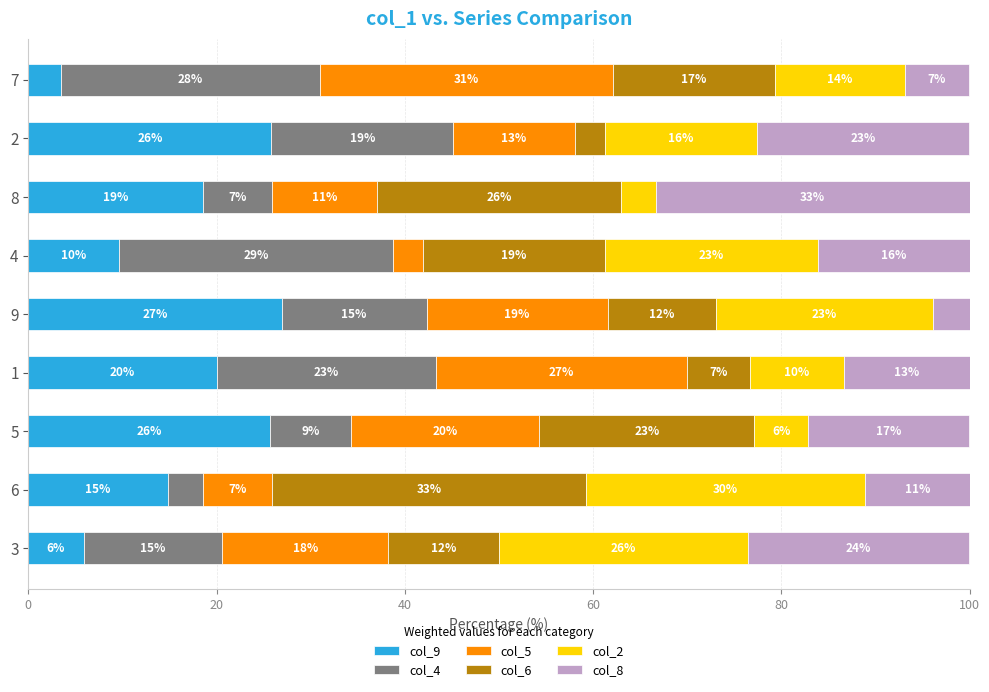

What are all the series names shown in the legend?

col_9, col_4, col_5, col_6, col_2, col_8